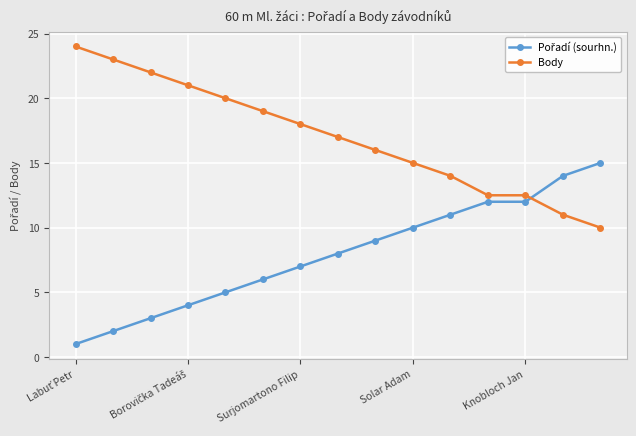

What is the sum of all Body values?

255.0